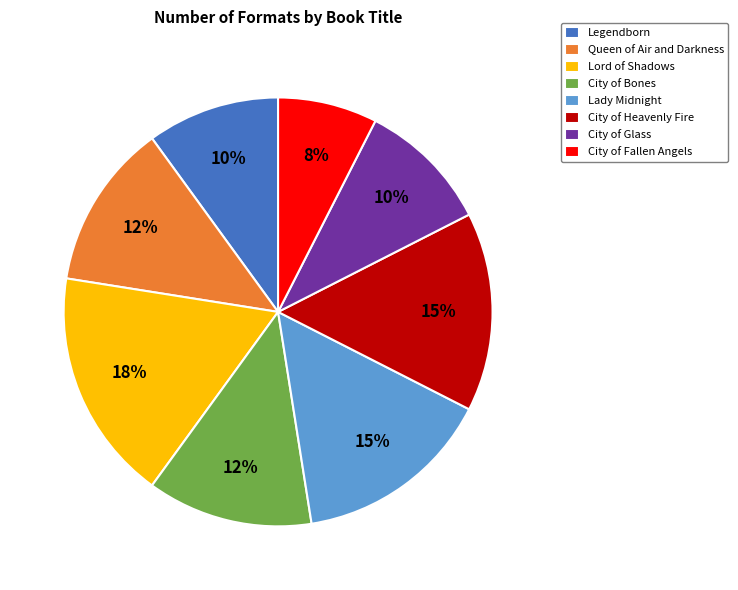

Do City of Heavenly Fire and City of Fallen Angels together represent more than half of the pie?

No